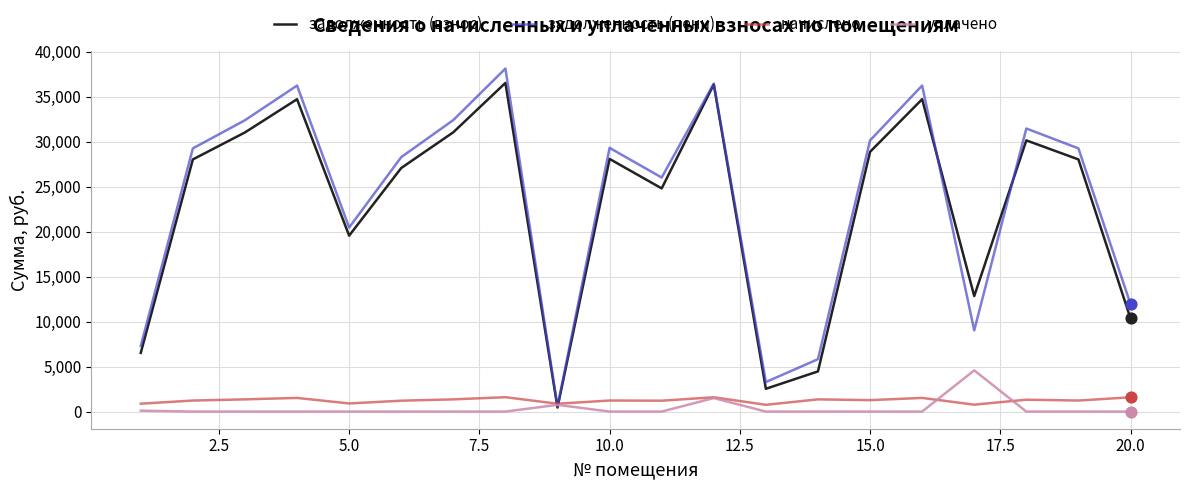

What is the highest value of the задолженность (пени) series?

38153.8